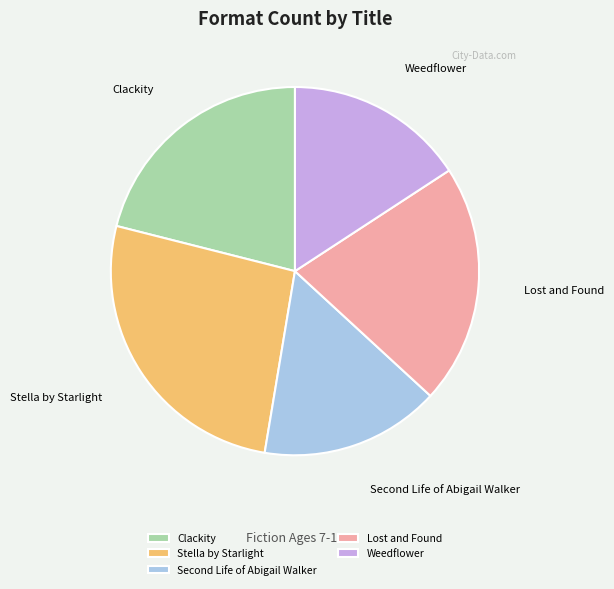

Is it true that Clackity is 21% of the pie?

True